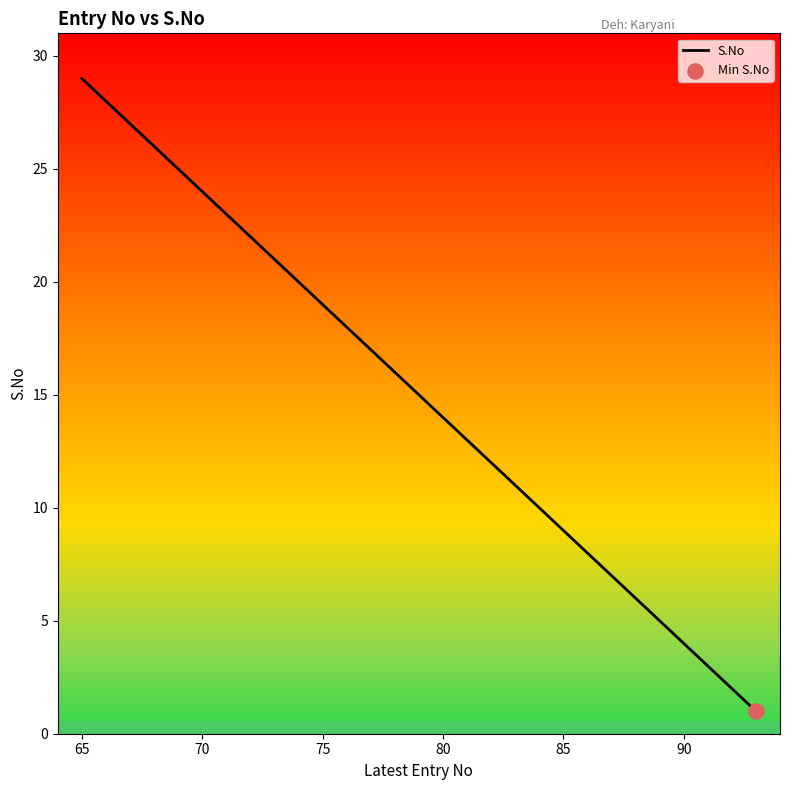

What is the difference between the maximum and minimum values?

28